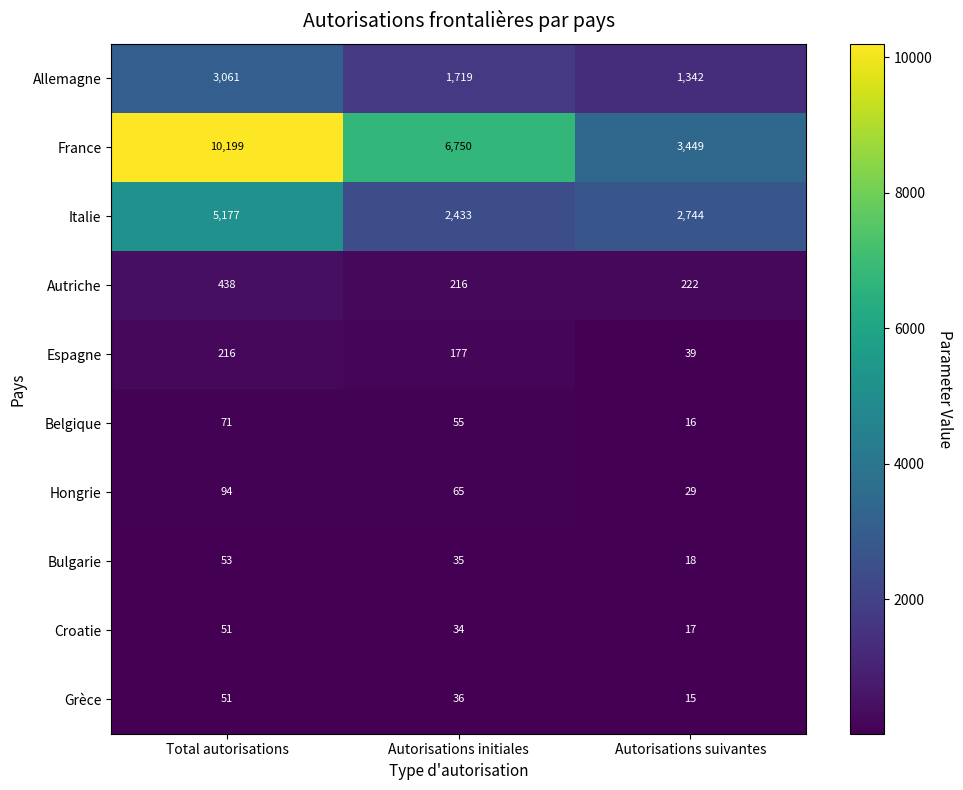

At which label does Grèce first exceed 36?

Total autorisations